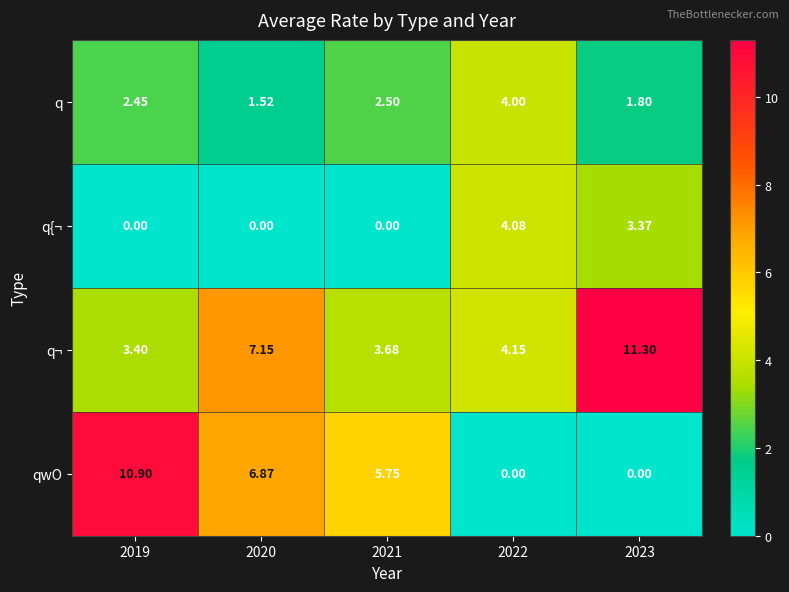

Is the value of q at 2019 greater than the value of qwO at 2023?

Yes